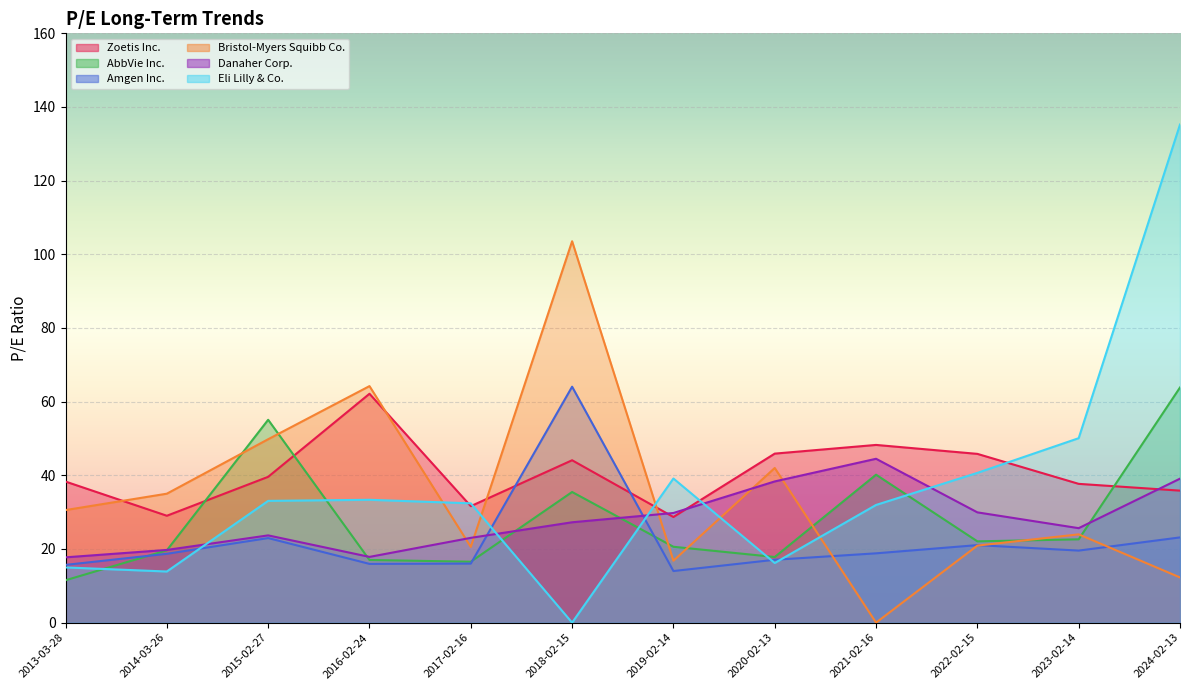

Which has a higher value, 2016-02-24 or 2017-02-16?

2016-02-24